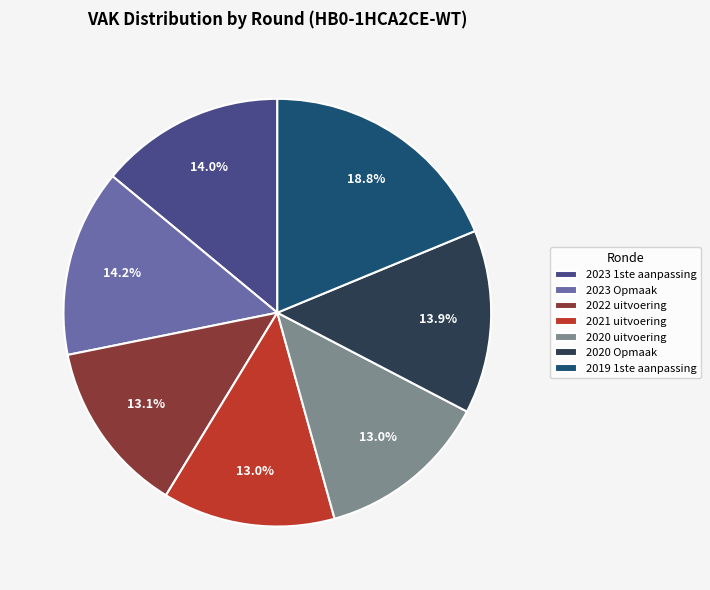

To the nearest percent, what is the combined percentage of 2023 Opmaak and 2020 uitvoering?

27%